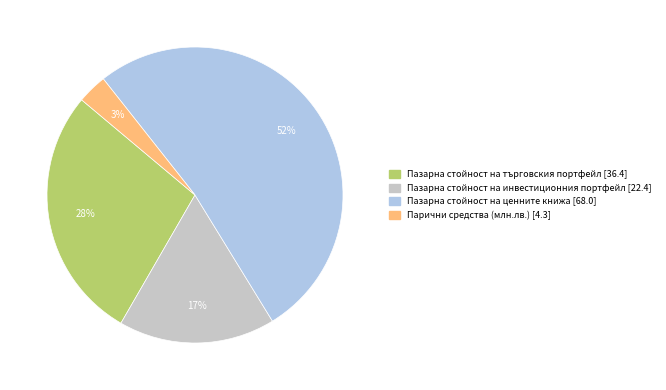

The Пазарна стойност на търговския портфейл slice represents 34% of the pie. True or false?

False